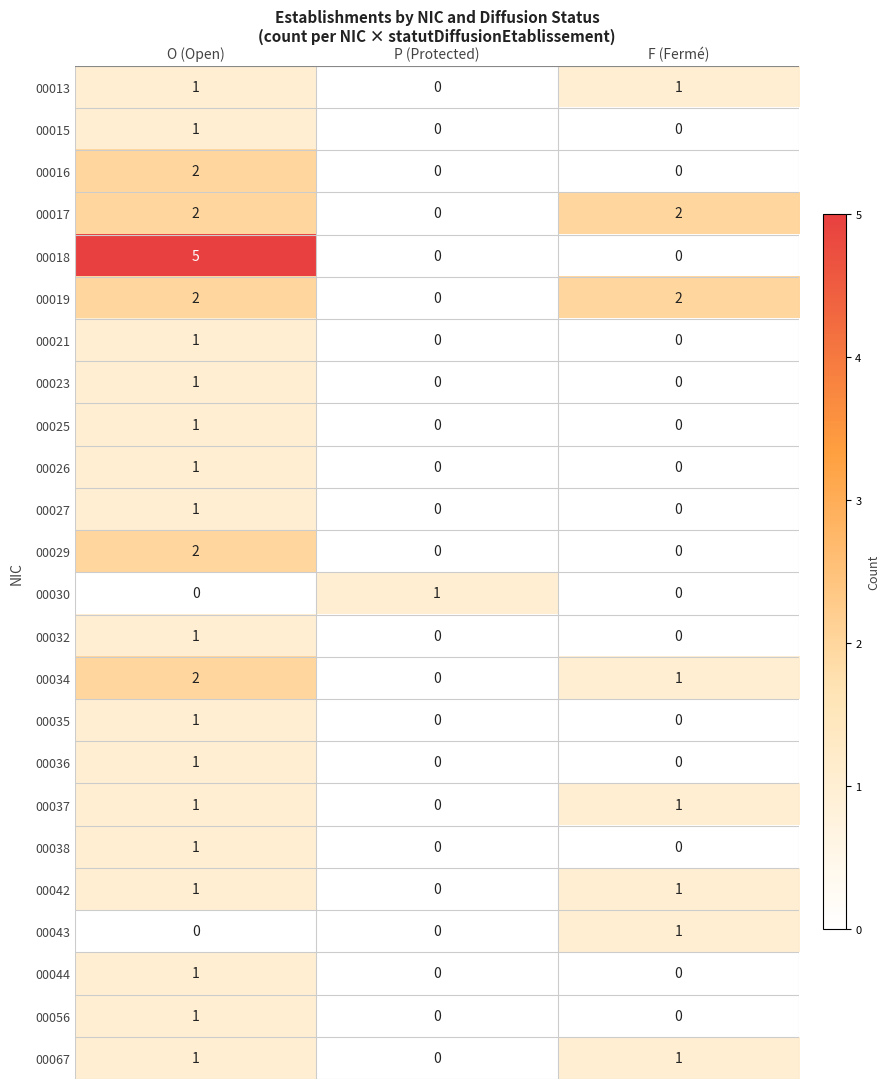

The value of 00056 at F (Fermé) is 0. True or false?

True